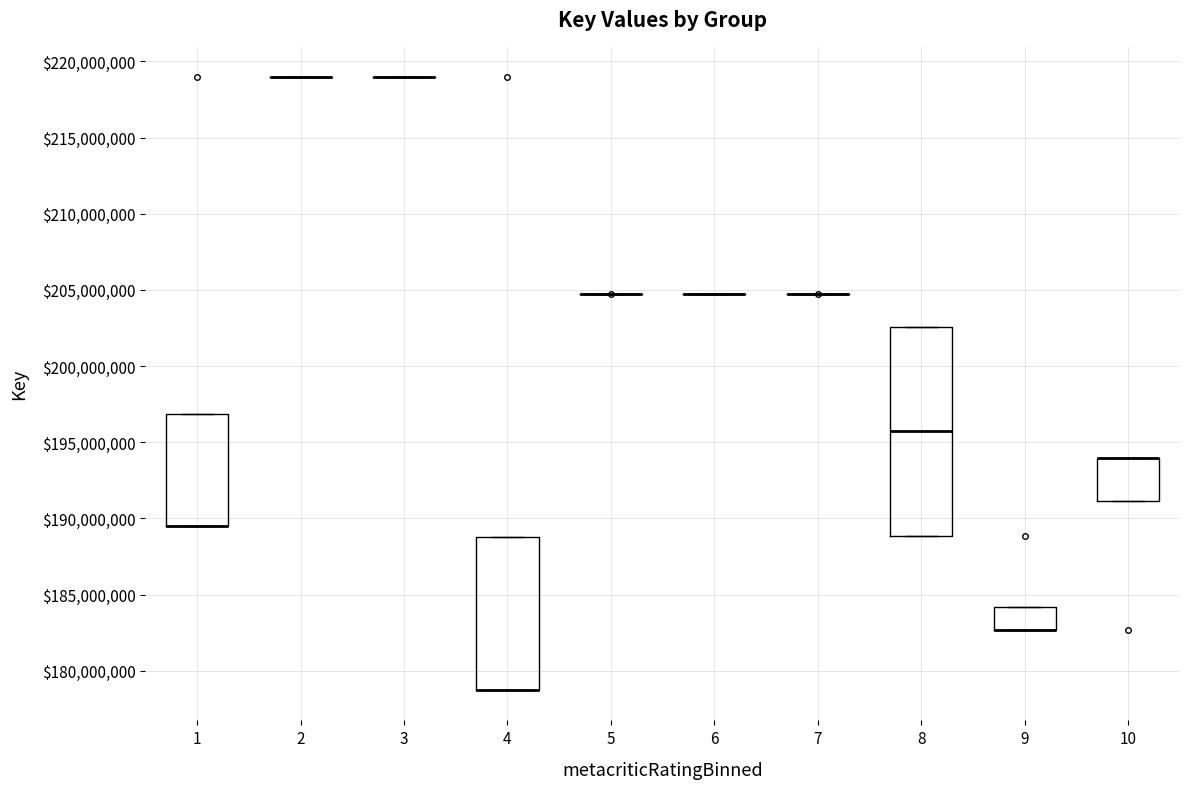

Reading left to right, transcribe this box plot: for each box, give where its median line is, the range the box spans, and where its two whiskers end, as read against the y-axis. The values are not printed on the chart, so give them approximately, as read against the axis.

1: median 189500000 (drawn on the box's lower edge), box 189500000 to 197000000, whiskers 189500000 to 197000000
2: box collapsed to a line at 219000000, whiskers 219000000 to 219000000
3: box collapsed to a line at 219000000, whiskers 219000000 to 219000000
4: median 179000000 (drawn on the box's lower edge), box 179000000 to 189000000, whiskers 179000000 to 189000000
5: box collapsed to a line at 204500000, whiskers 204500000 to 204500000
6: box collapsed to a line at 204500000, whiskers 204500000 to 204500000
7: box collapsed to a line at 204500000, whiskers 204500000 to 204500000
8: median 195500000, box 189000000 to 202500000, whiskers 189000000 to 202500000
9: median 182500000 (drawn on the box's lower edge), box 182500000 to 184000000, whiskers 182500000 to 184000000
10: median 194000000 (drawn on the box's upper edge), box 191000000 to 194000000, whiskers 191000000 to 194000000